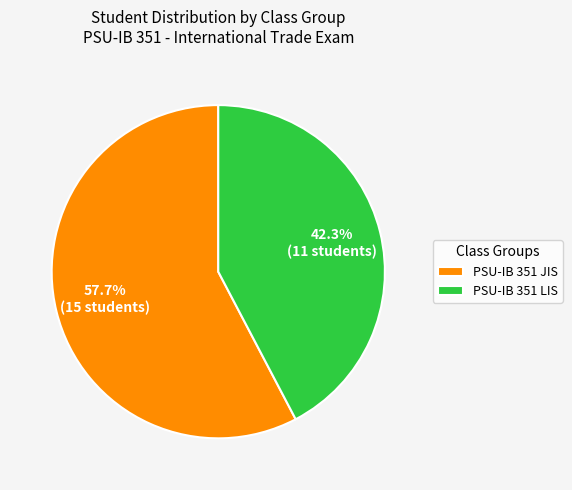

To the nearest percent, what is the difference between the PSU-IB 351 JIS and PSU-IB 351 LIS slice percentages?

15%